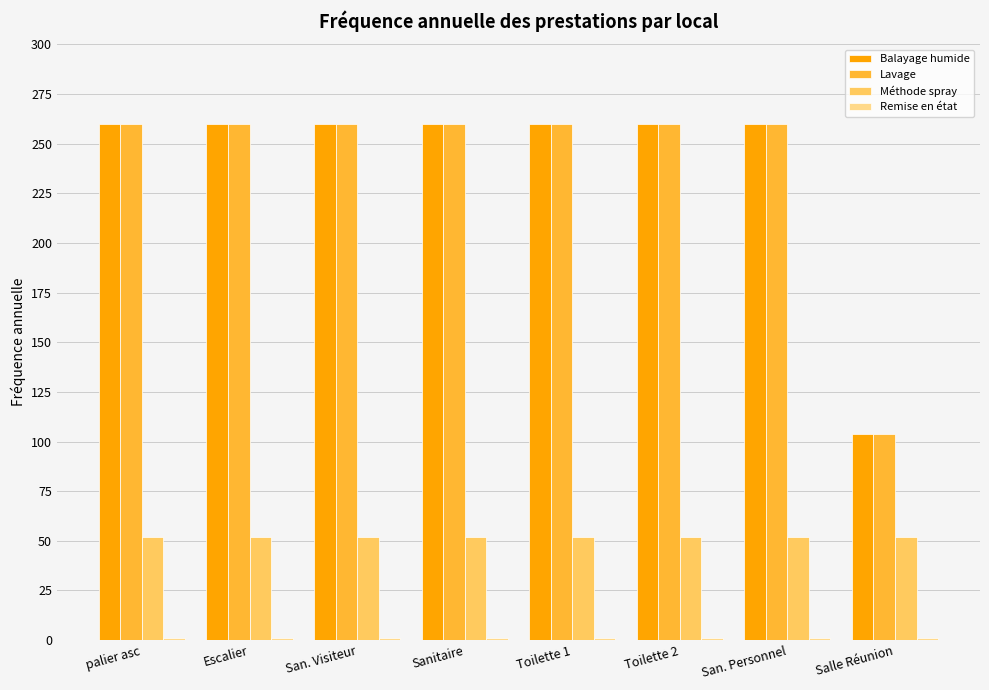

How many groups of bars are there?

8